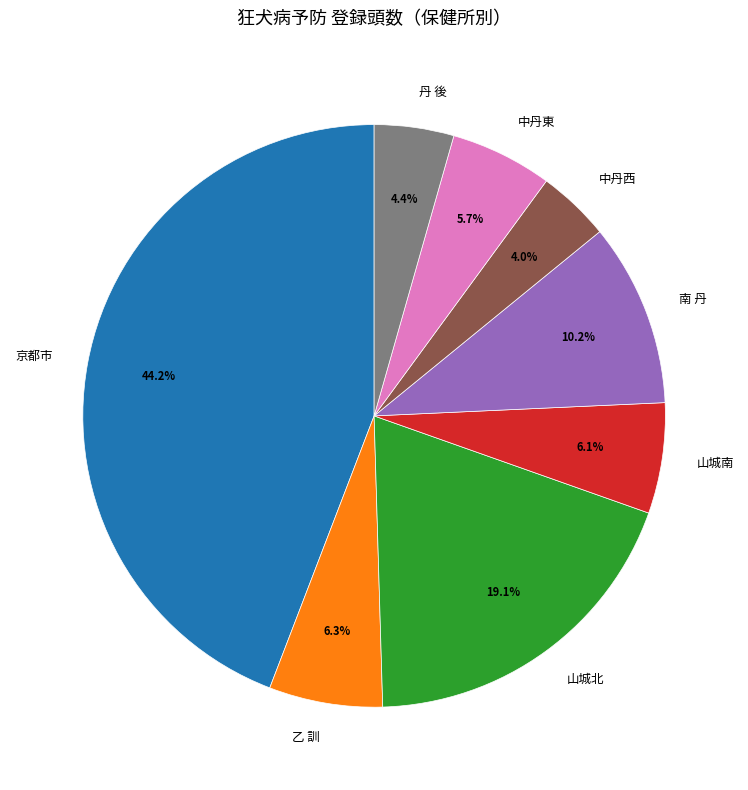

Which has a higher value, 京都市 or 乙 訓?

京都市